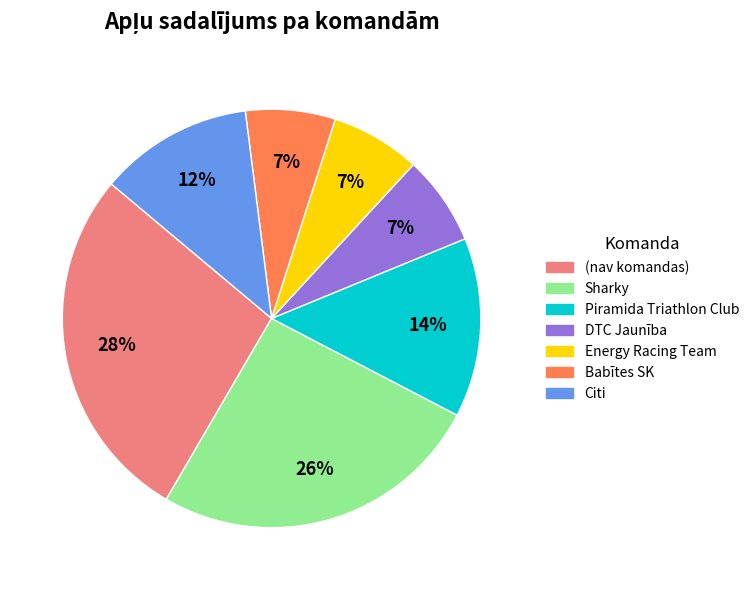

Does any single category account for the majority?

No